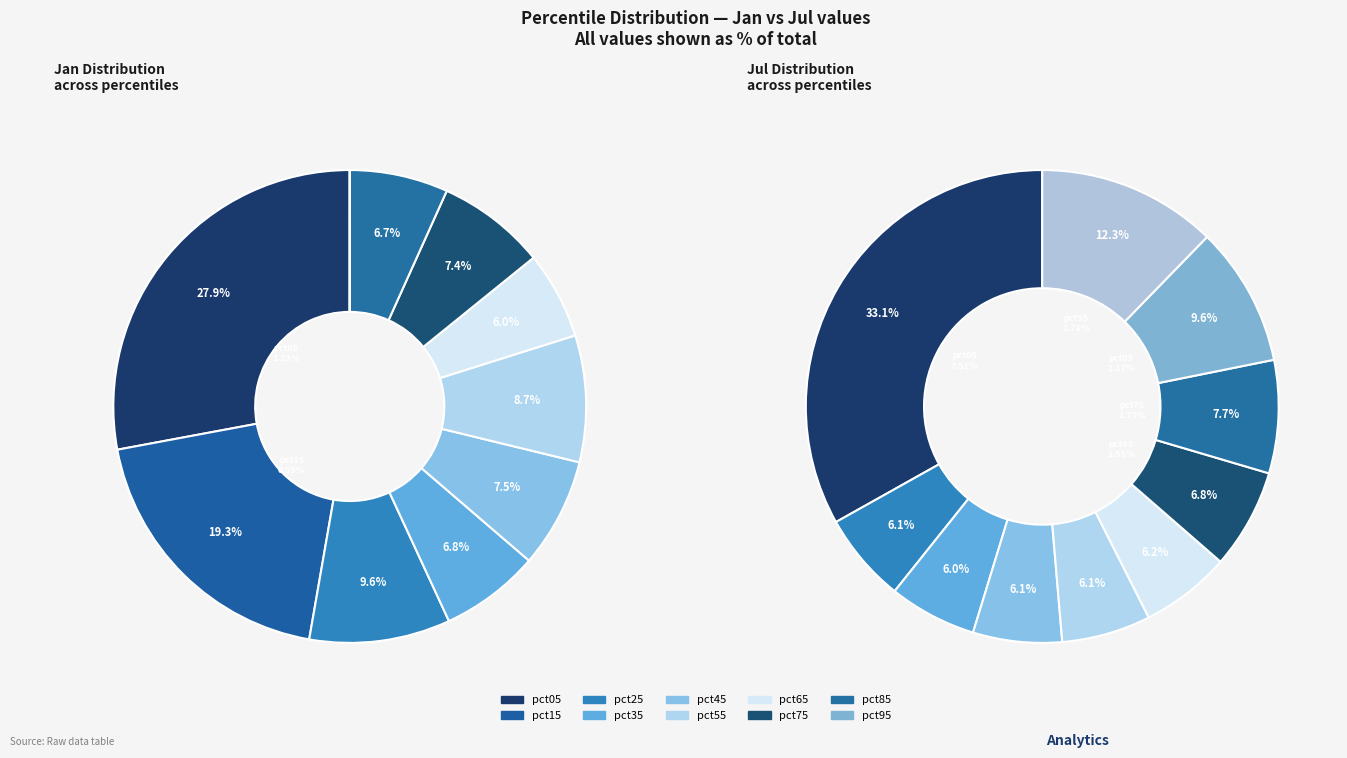

What percentage is the values_jul slice, to the nearest percent?

6%